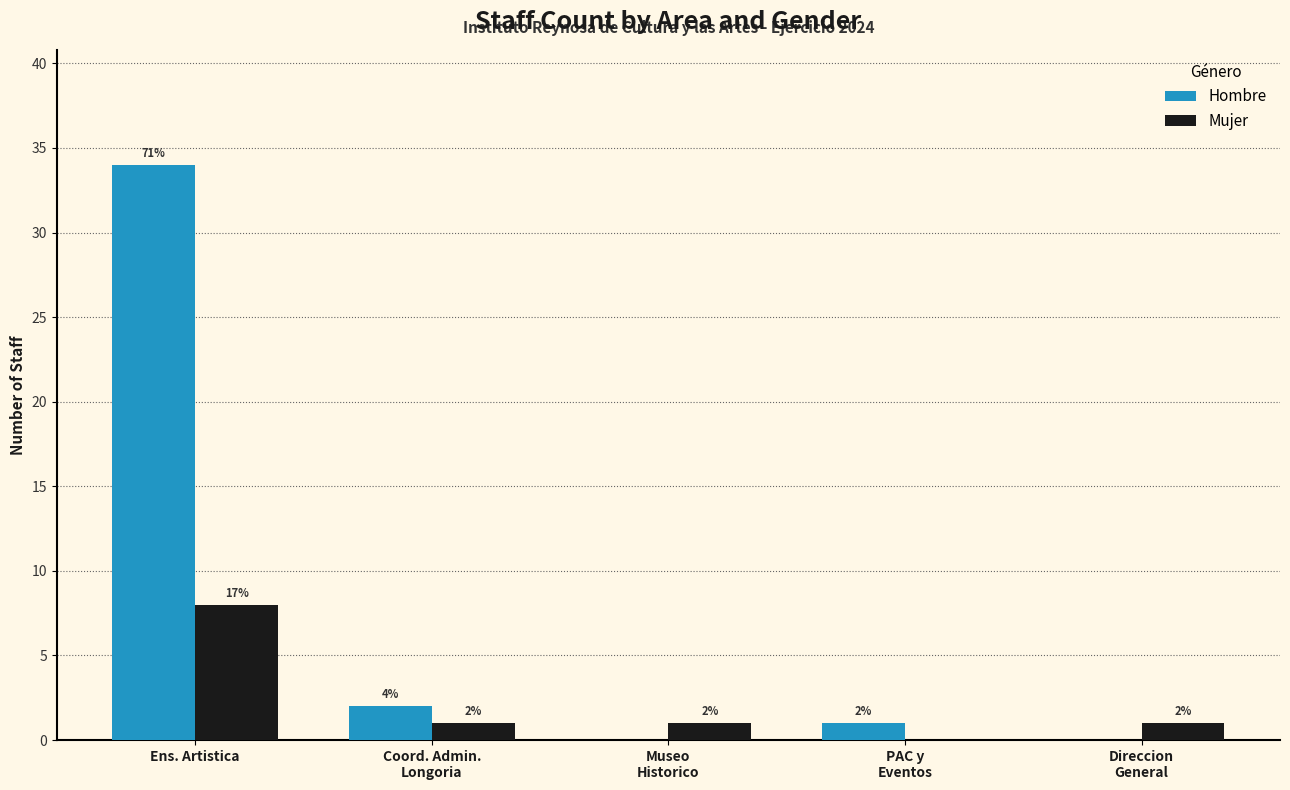

Which series has the largest total across all categories?

Hombre